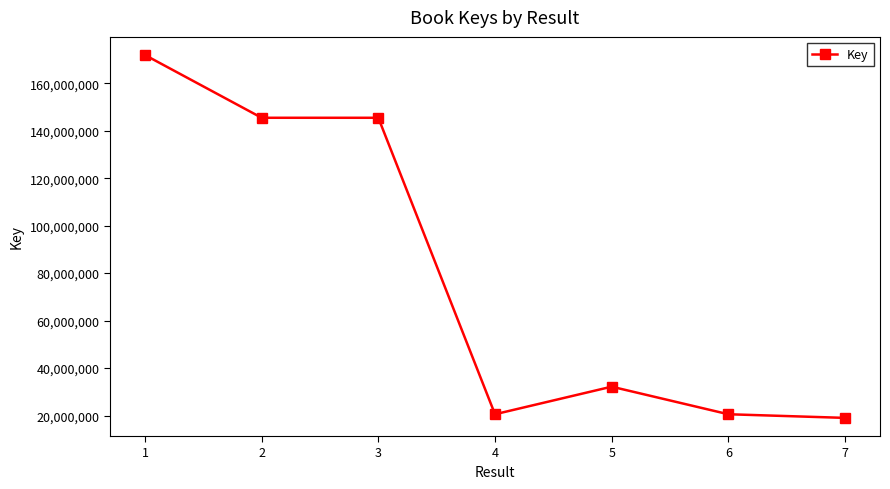

Approximately how many times larger is the value at 5 compared to 6?

1.6